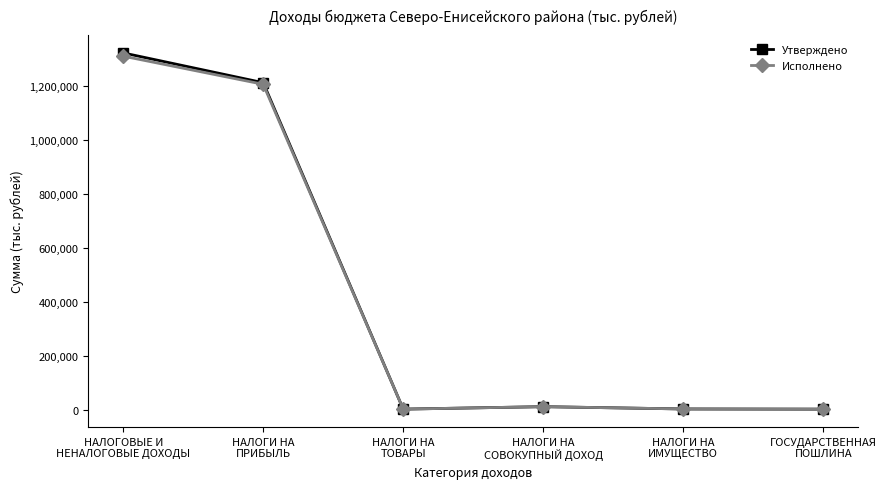

At which label does Исполнено first exceed 10873?

НАЛОГОВЫЕ И
НЕНАЛОГОВЫЕ ДОХОДЫ